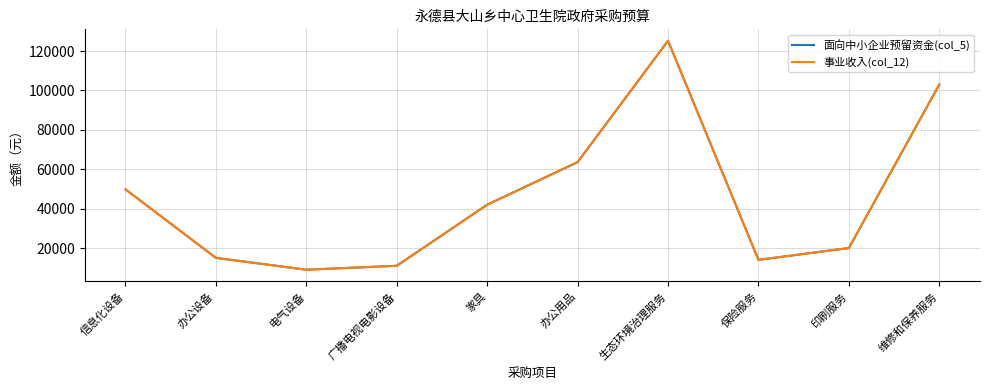

True or false: 面向中小企业预留资金(col_5) and 事业收入(col_12) cross at least once.

False